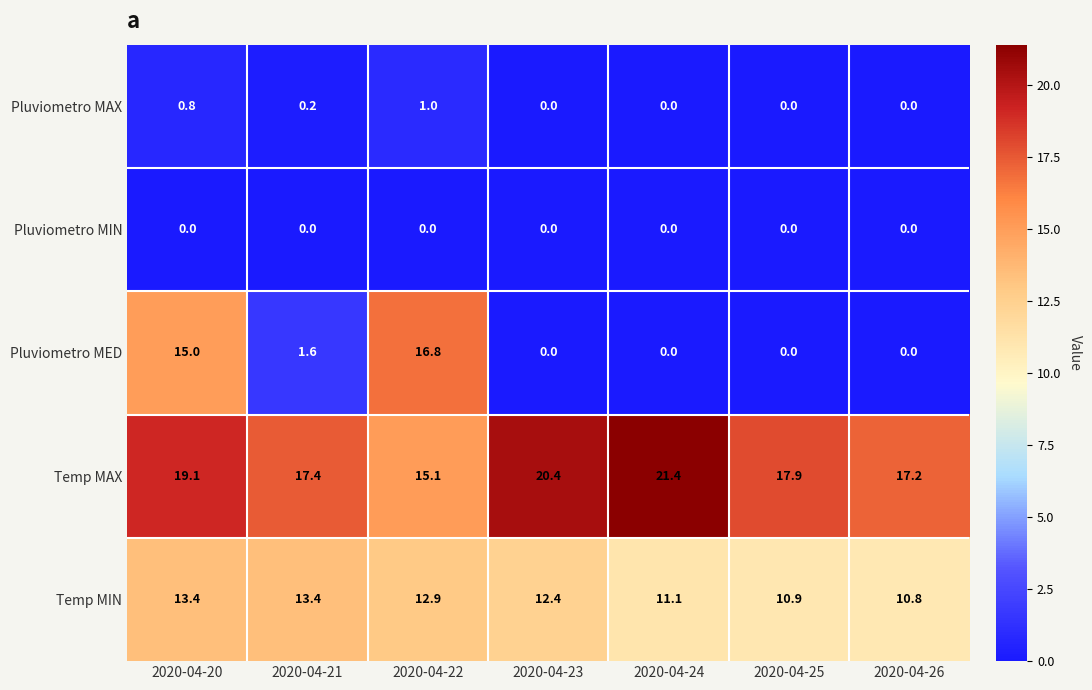

The Pluviometro MAX series shows 0.4 at 2020-04-22. True or false?

False